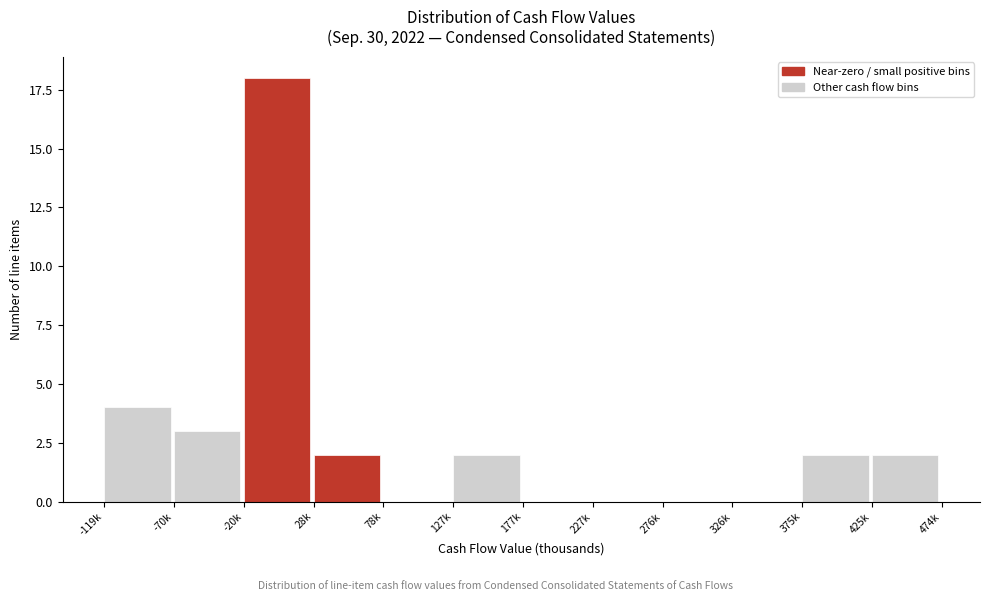

Reading left to right, transcribe all the data shown in this chart.

-119k=4	-70k=3	-20k=18	28k=2	78k=0	127k=2	177k=0	227k=0	276k=0	326k=0	375k=2	425k=2